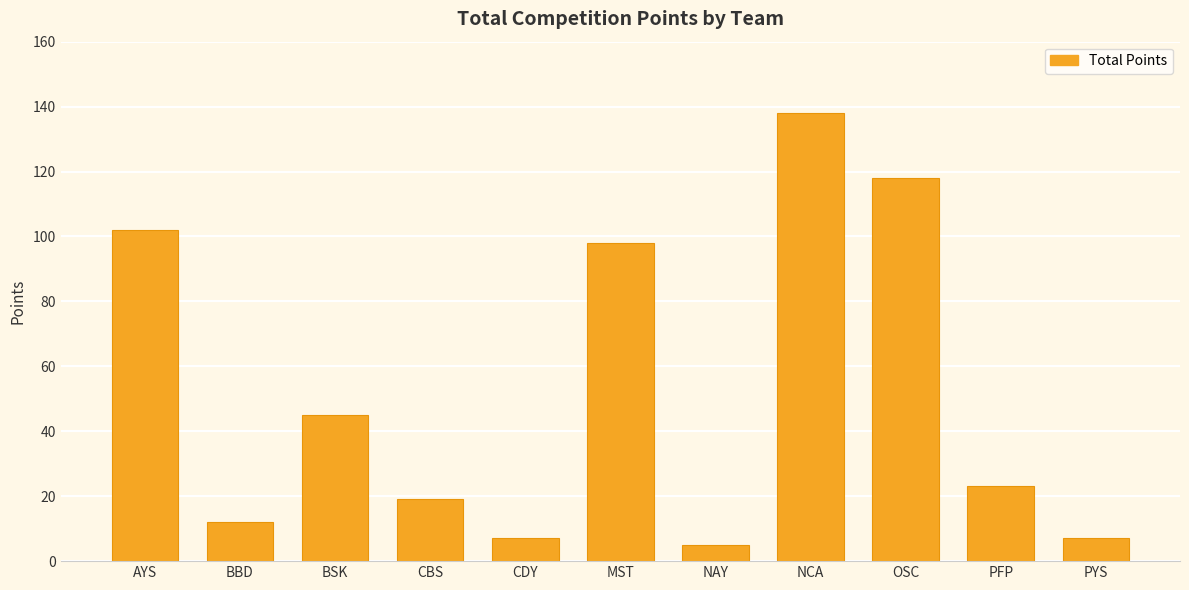

Reading left to right, list all the values displayed in this chart.

102	12	45	19	7	98	5	138	118	23	7